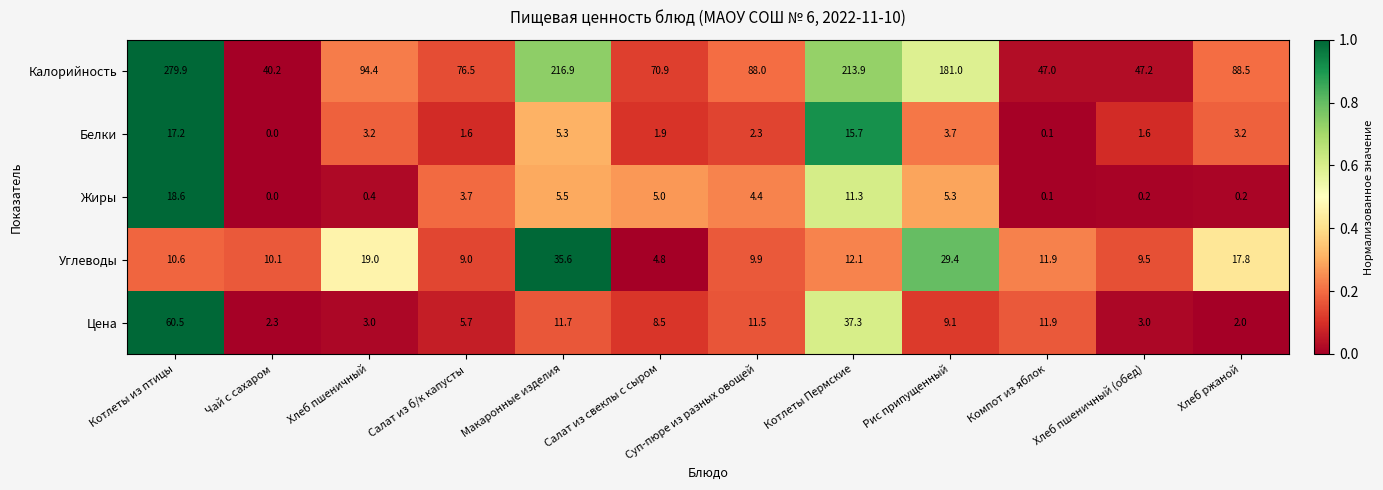

Rank the series by their maximum value, from lowest to highest.

Белки, Жиры, Углеводы, Цена, Калорийность